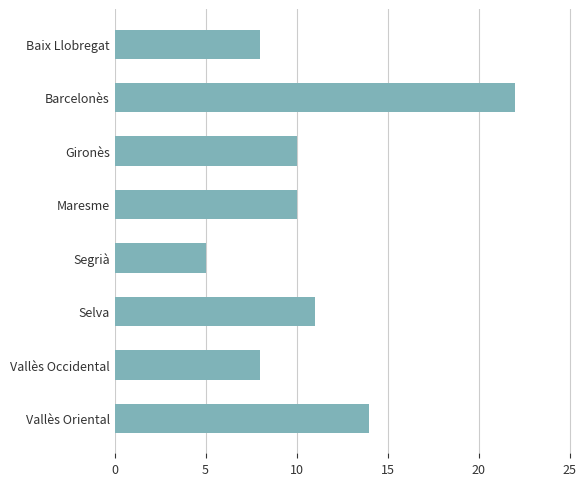

What is the smallest value displayed?

5